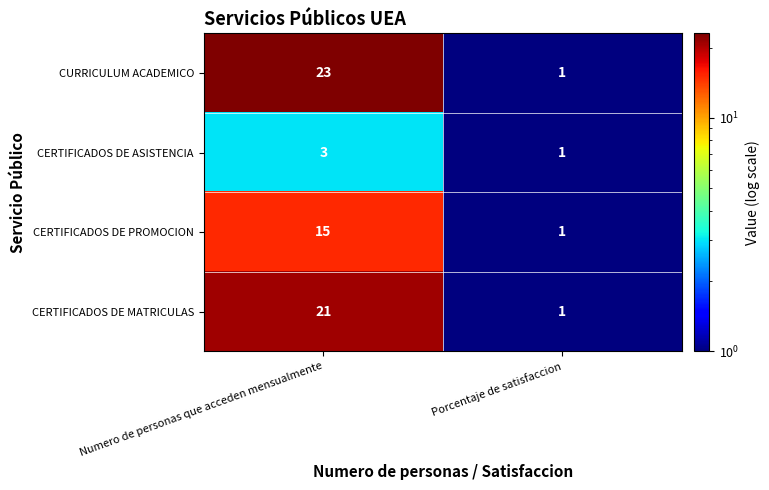

What is the difference between the CERTIFICADOS DE PROMOCION values at Porcentaje de satisfaccion and Numero de personas que acceden mensualmente?

14